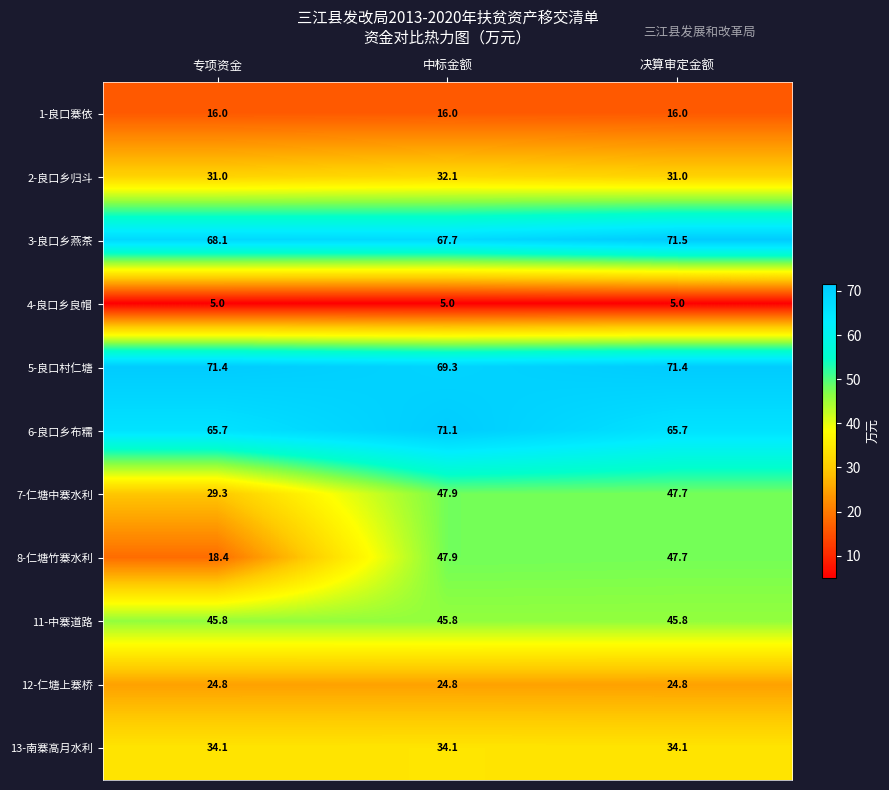

What is the highest value of the 1-良口寨依 series?

16.0